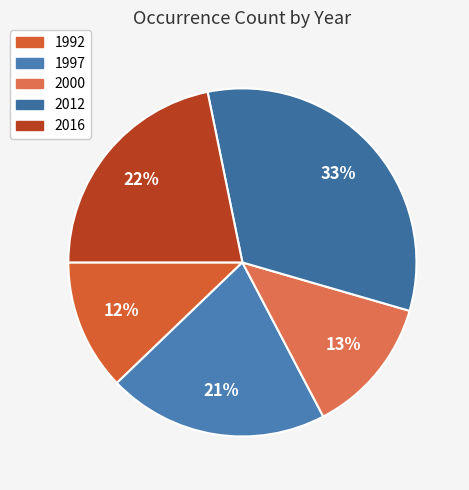

How many slices are in this pie chart?

5